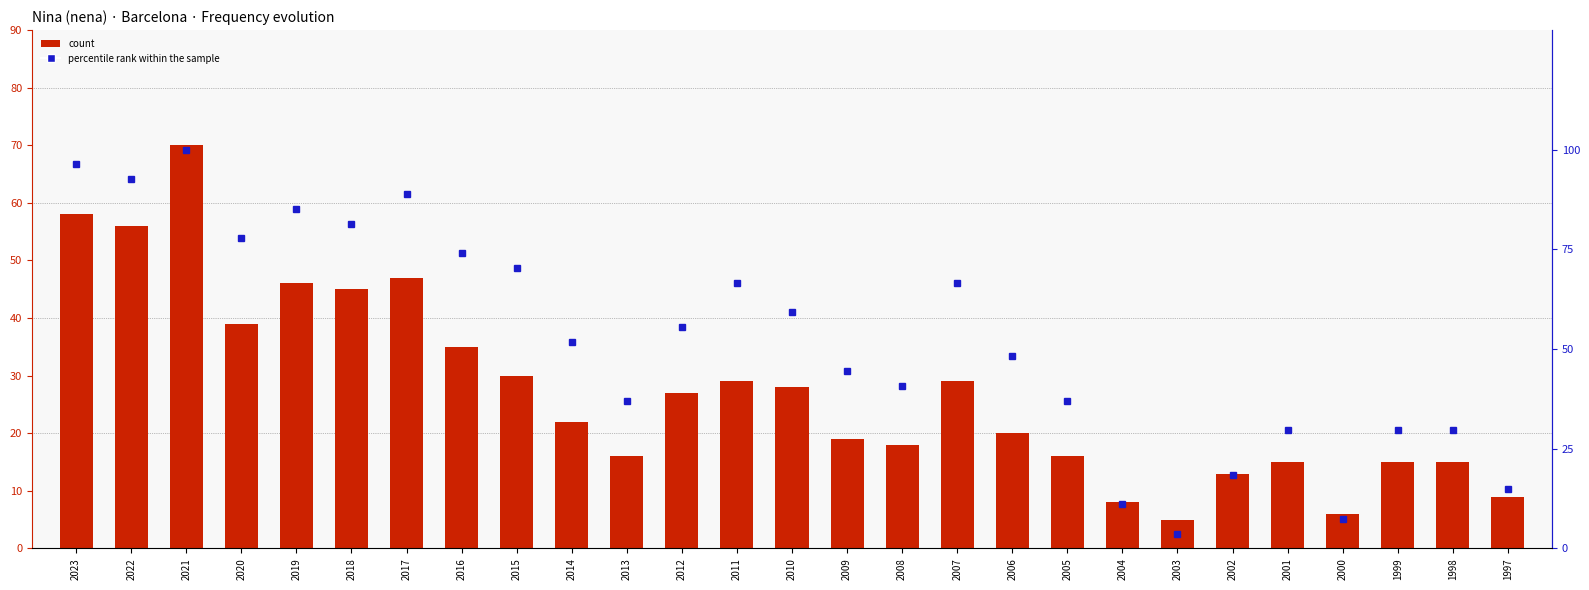

Between 2010 and 2020, which is larger?

2020